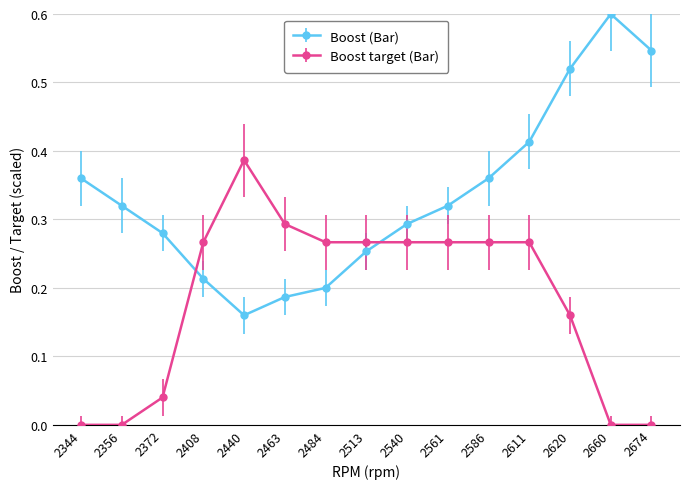

Between which two adjacent categories do Boost (Bar) and Boost target (Bar) first intersect?

2372 and 2408